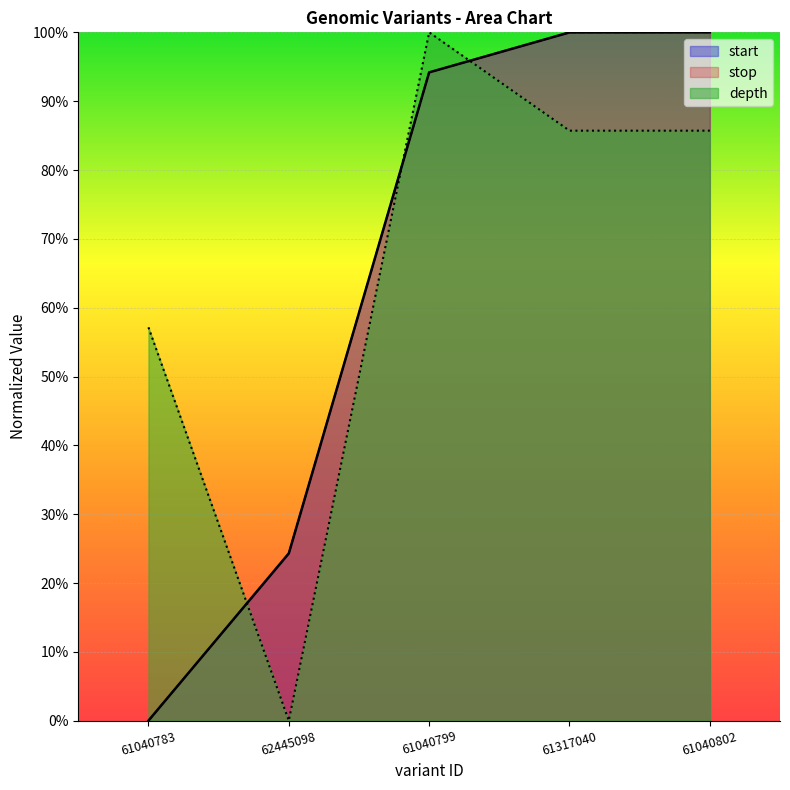

What position from the left is 61317040?

4